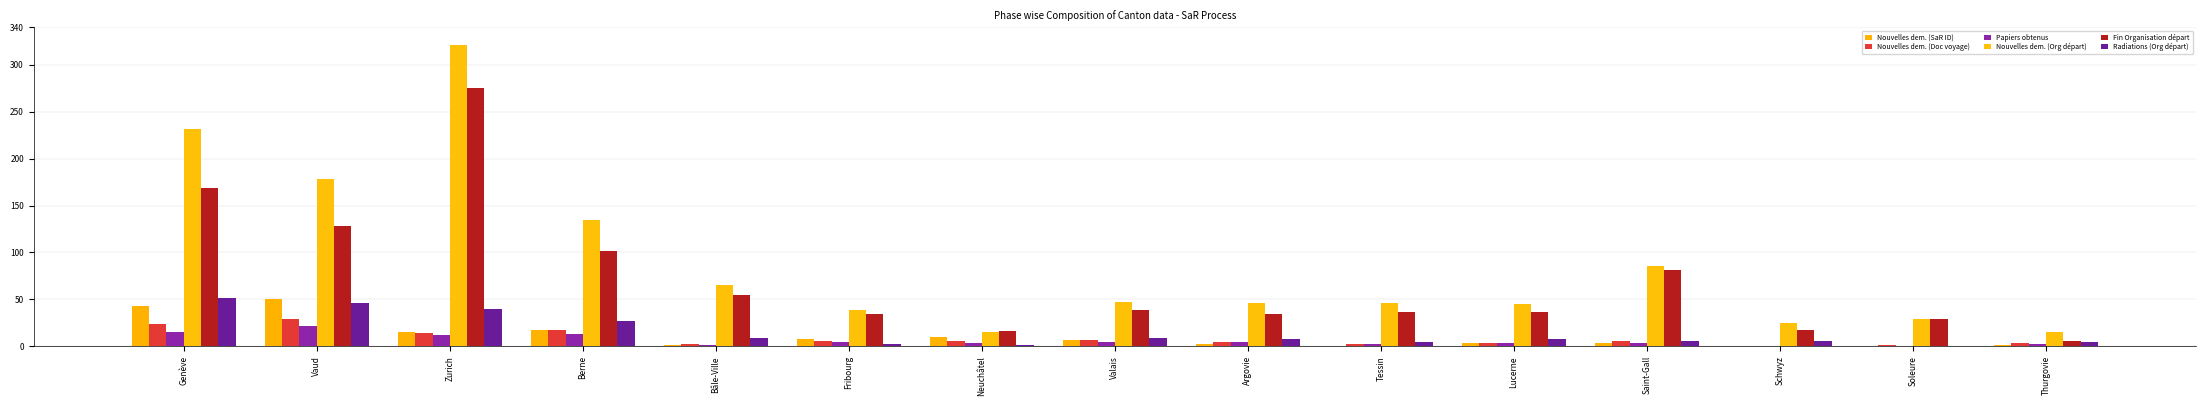

Reading right to left, extract all data points from this chart.

Nouvelles dem. (SaR ID): Thurgovie=1	Soleure=0	Schwyz=0	Saint-Gall=4	Lucerne=4	Tessin=0	Argovie=3	Valais=7	Neuchâtel=10	Fribourg=8	Bâle-Ville=2	Berne=17	Zurich=15	Vaud=50	Genève=43
Nouvelles dem. (Doc voyage): Thurgovie=4	Soleure=1	Schwyz=0	Saint-Gall=6	Lucerne=4	Tessin=3	Argovie=5	Valais=7	Neuchâtel=6	Fribourg=6	Bâle-Ville=3	Berne=17	Zurich=14	Vaud=29	Genève=24
Papiers obtenus: Thurgovie=3	Soleure=0	Schwyz=0	Saint-Gall=4	Lucerne=4	Tessin=3	Argovie=5	Valais=5	Neuchâtel=4	Fribourg=5	Bâle-Ville=1	Berne=13	Zurich=12	Vaud=22	Genève=15
Nouvelles dem. (Org départ): Thurgovie=15	Soleure=29	Schwyz=25	Saint-Gall=86	Lucerne=45	Tessin=46	Argovie=46	Valais=47	Neuchâtel=15	Fribourg=39	Bâle-Ville=65	Berne=135	Zurich=321	Vaud=178	Genève=231
Fin Organisation départ: Thurgovie=6	Soleure=29	Schwyz=18	Saint-Gall=81	Lucerne=37	Tessin=37	Argovie=35	Valais=39	Neuchâtel=16	Fribourg=34	Bâle-Ville=55	Berne=102	Zurich=275	Vaud=128	Genève=169
Radiations (Org départ): Thurgovie=5	Soleure=0	Schwyz=6	Saint-Gall=6	Lucerne=8	Tessin=5	Argovie=8	Valais=9	Neuchâtel=2	Fribourg=3	Bâle-Ville=9	Berne=27	Zurich=40	Vaud=46	Genève=52